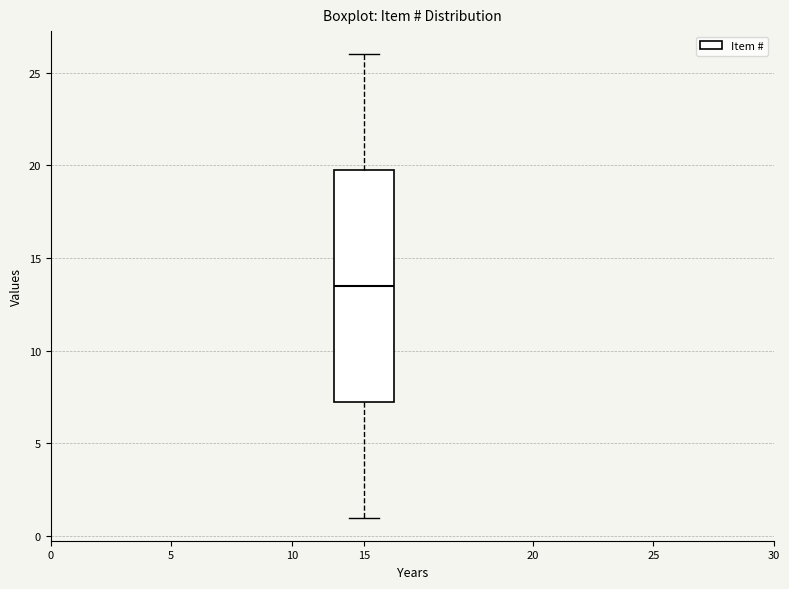

Read this box plot against the y-axis: the position of the median line, the range covered by the box, and the ends of both whiskers. The values are not printed on the chart, so give them approximately, as read against the axis.

median 13.5, box 7.5 to 20.0, whiskers 1.0 to 26.0